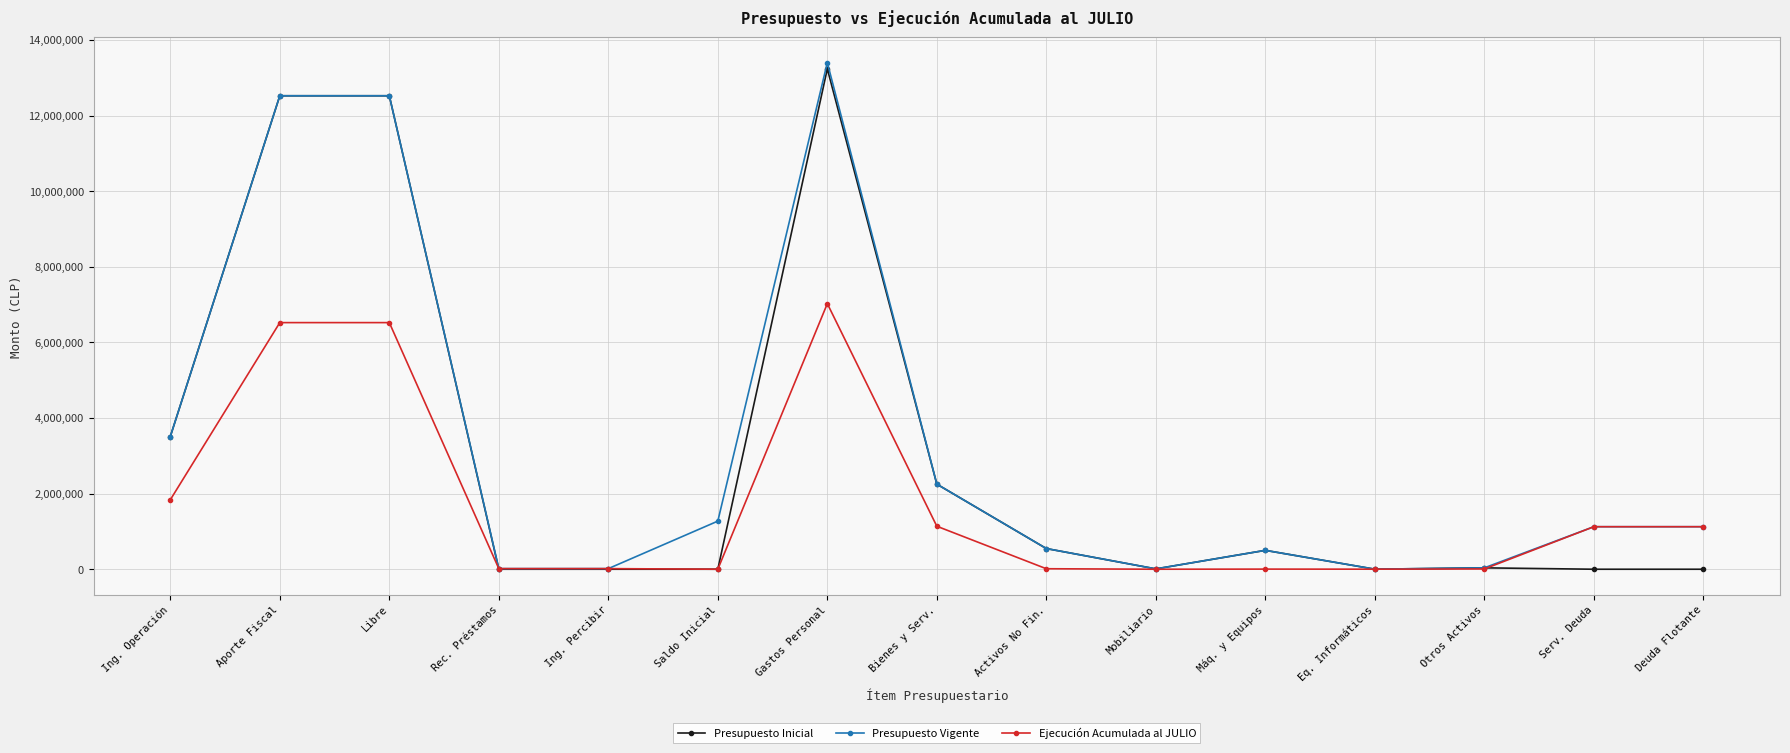

What is the maximum value for Presupuesto Vigente?

13400499